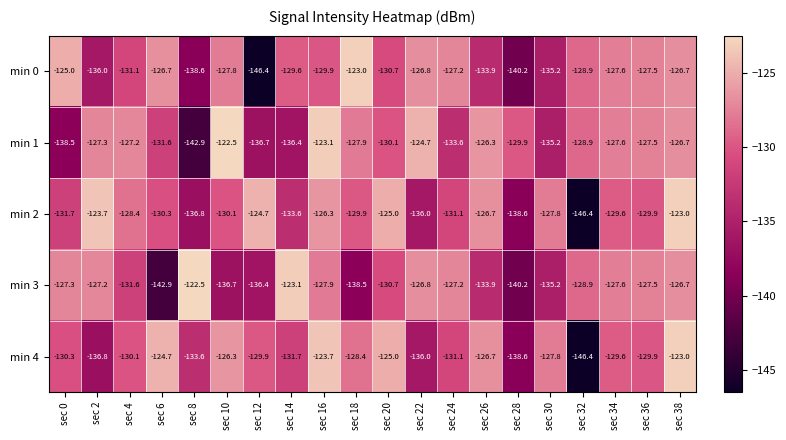

At which label does min 4 reach its peak?

sec 38